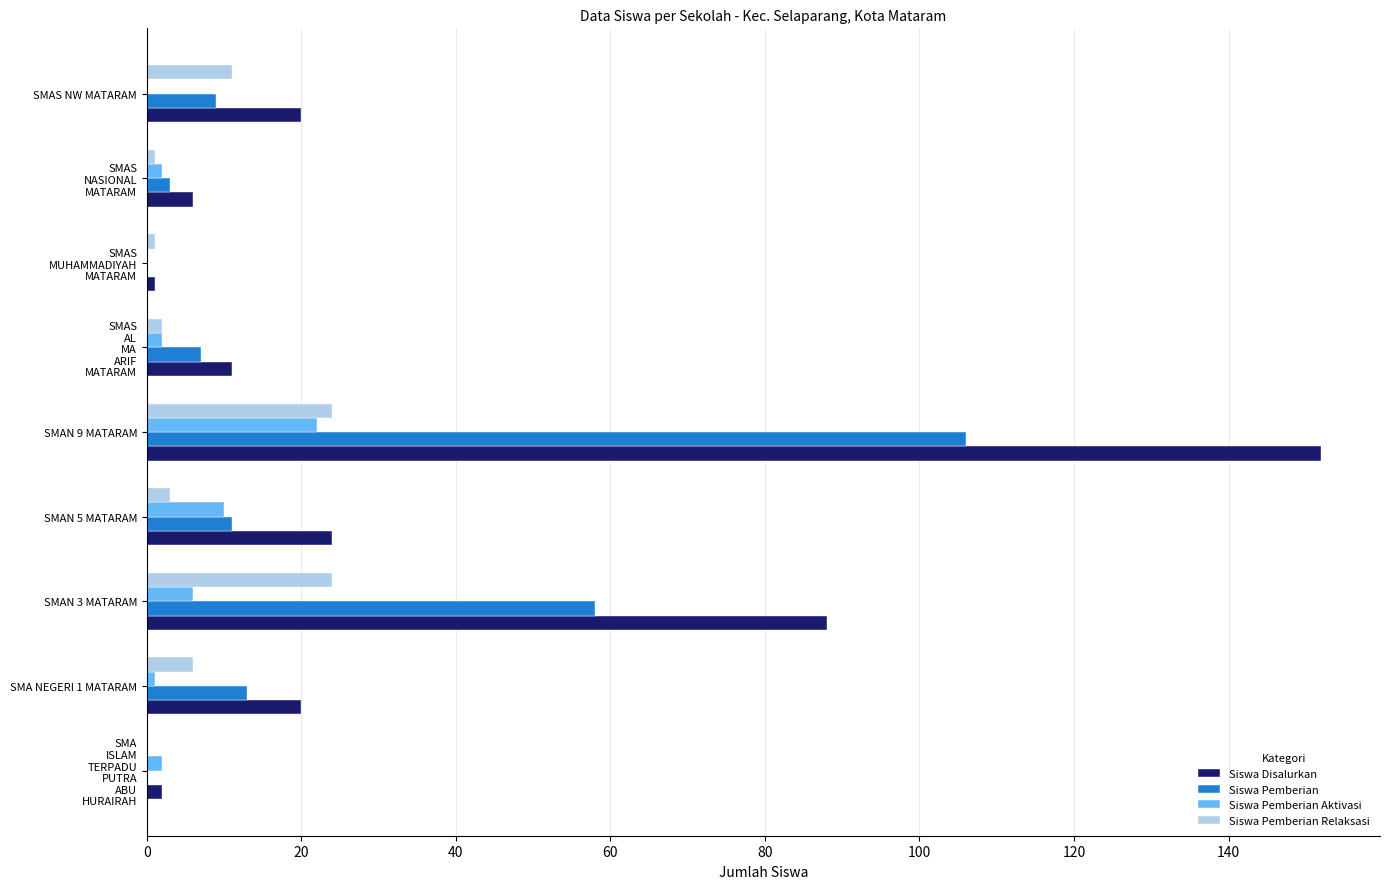

How many positive values does the Siswa Pemberian Relaksasi series have?

8